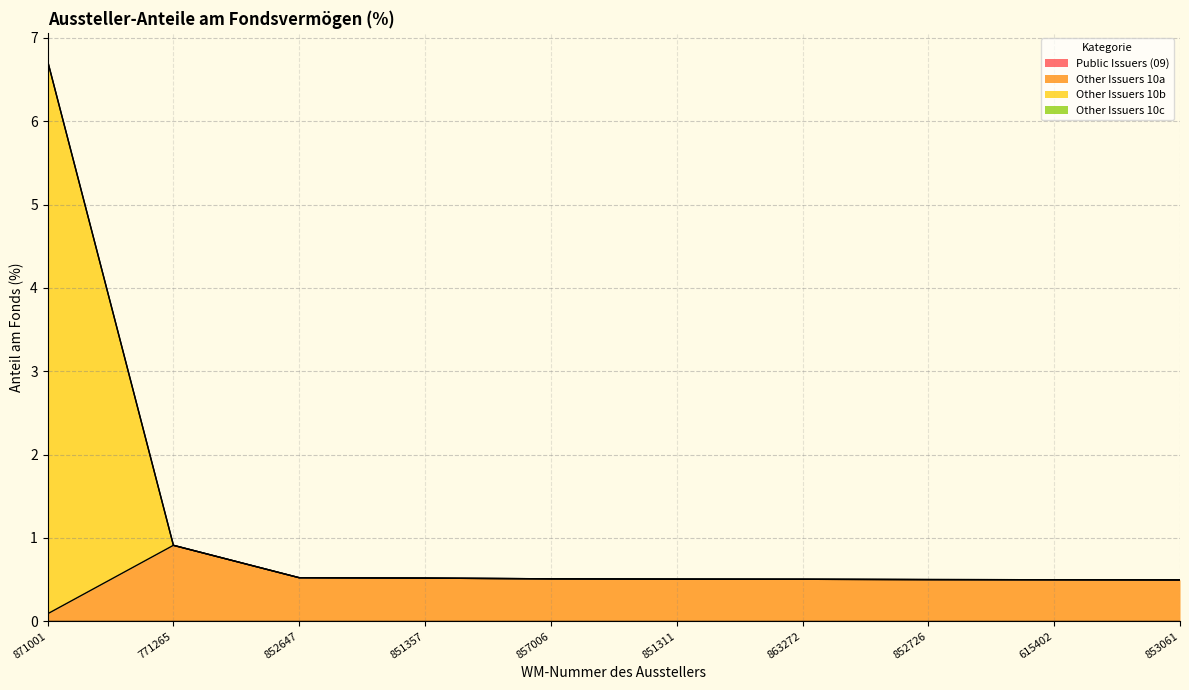

Rank the categories by Other Issuers 10b value from highest to lowest.

871001, 771265, 852647, 851357, 857006, 851311, 863272, 852726, 615402, 853061